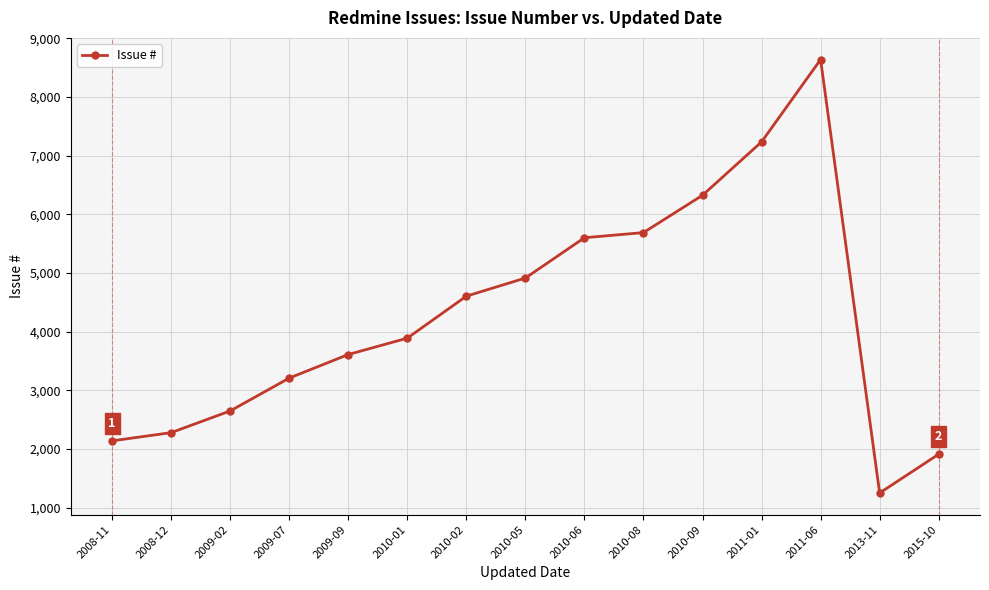

What position from the left is 2010-01?

6